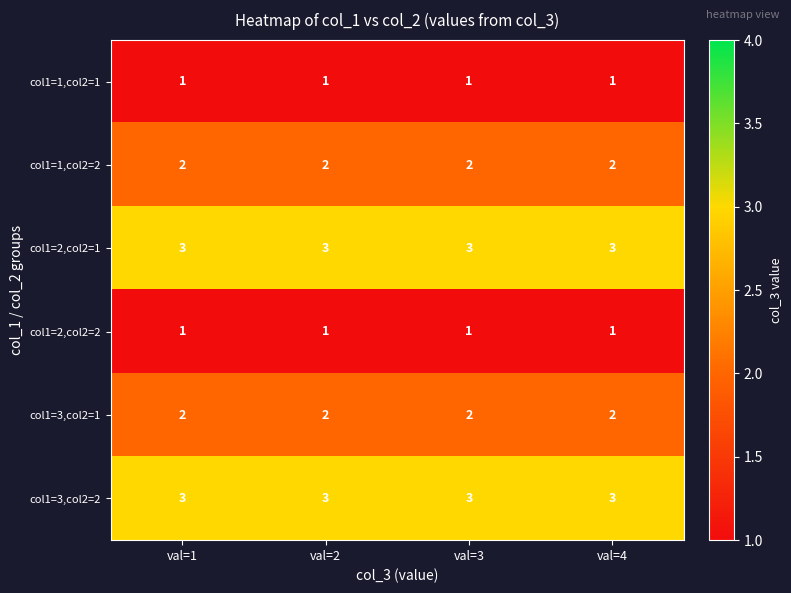

What is the maximum value shown in the chart?

3